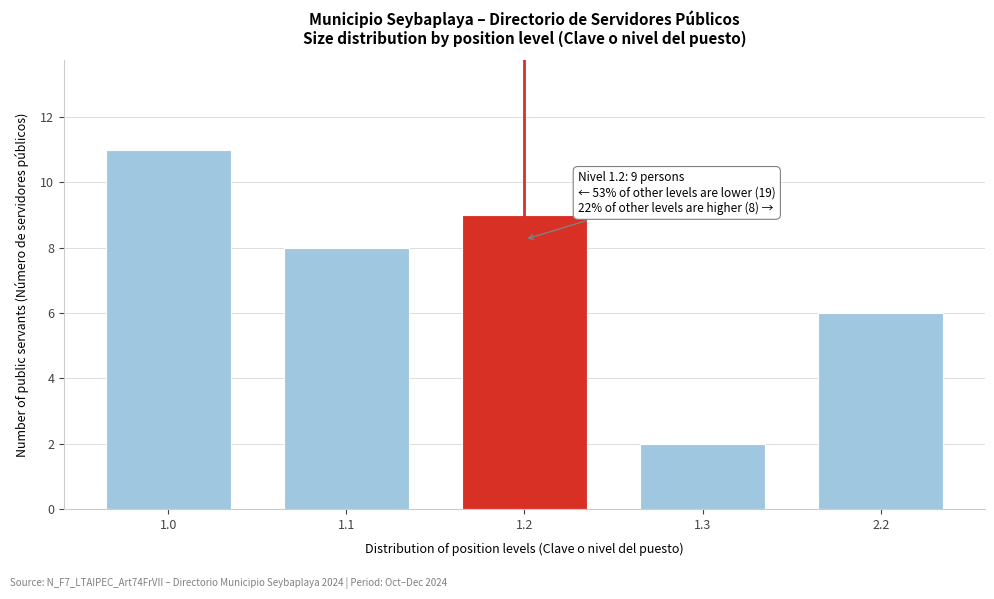

Reading right to left, list all the values displayed in this chart.

6	2	9	8	11